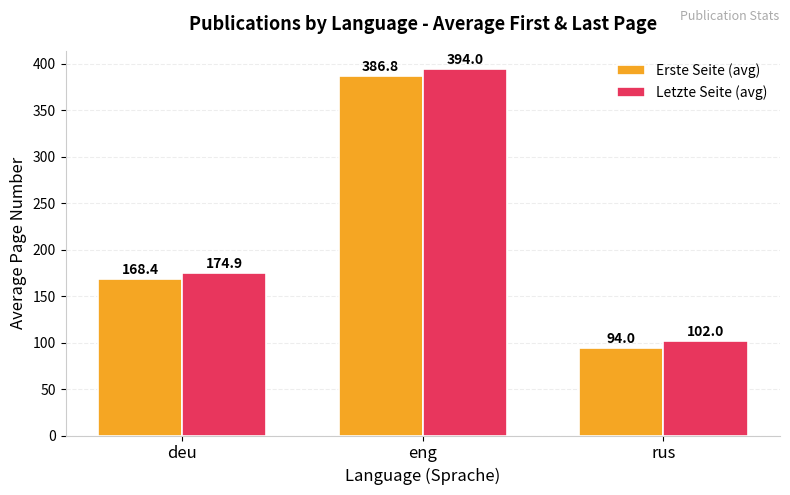

What is the average value of the Letzte Seite (avg) series?

223.6